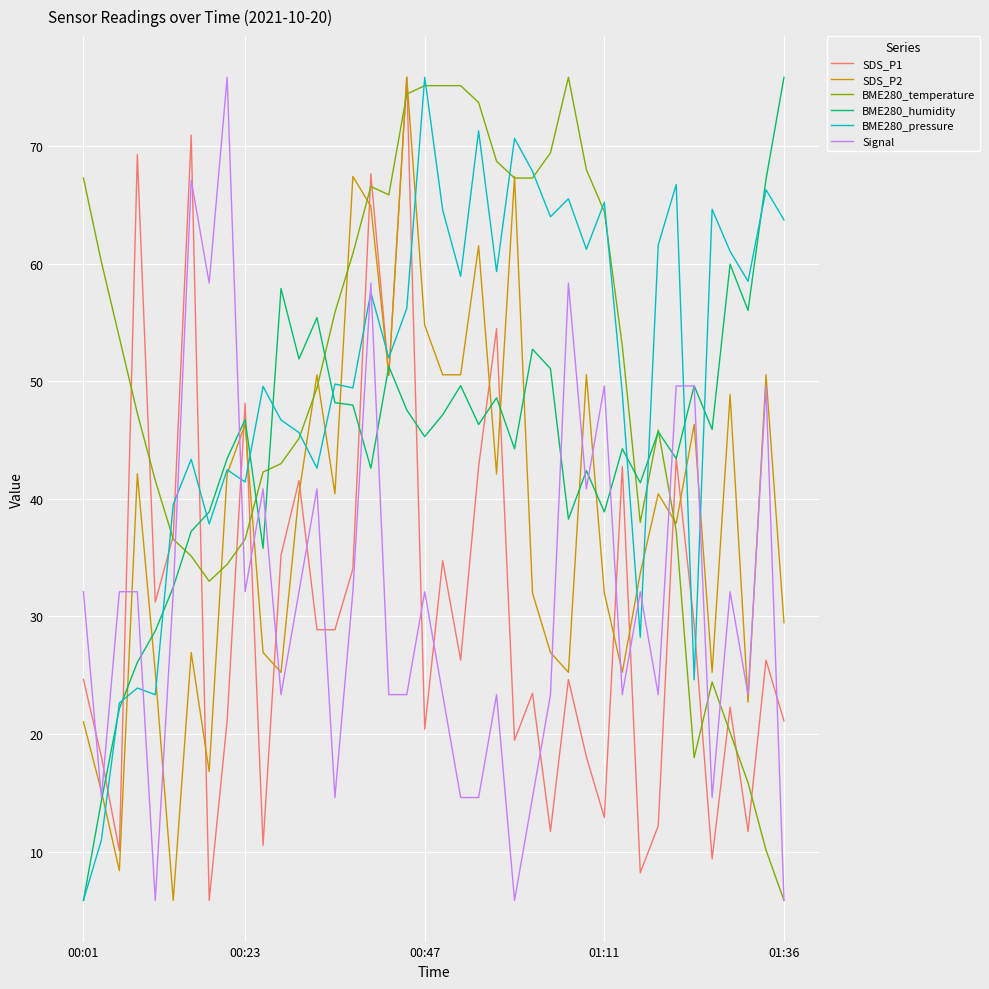

True or false: Signal and SDS_P1 cross at least once.

True